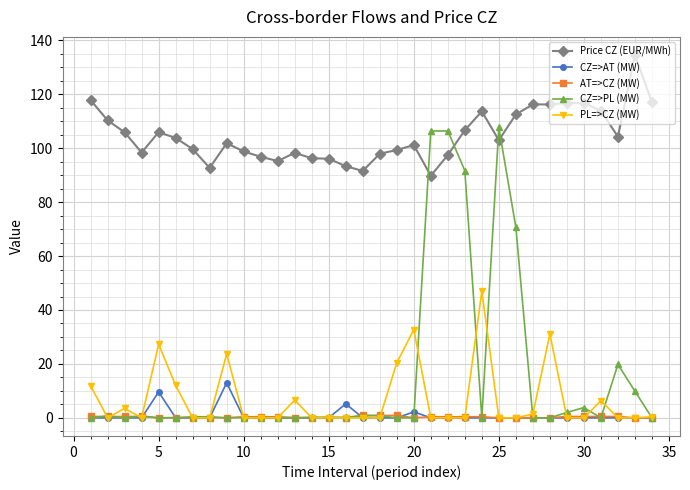

How many categories are shown in the chart?

34